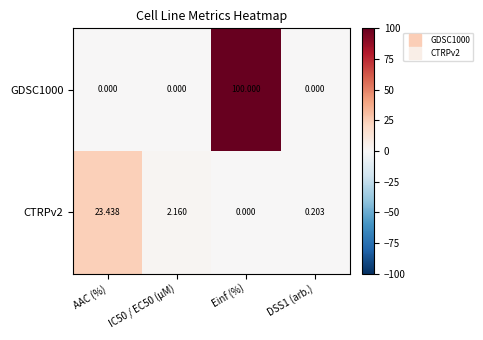

At which label does CTRPv2 reach its peak?

AAC (%)